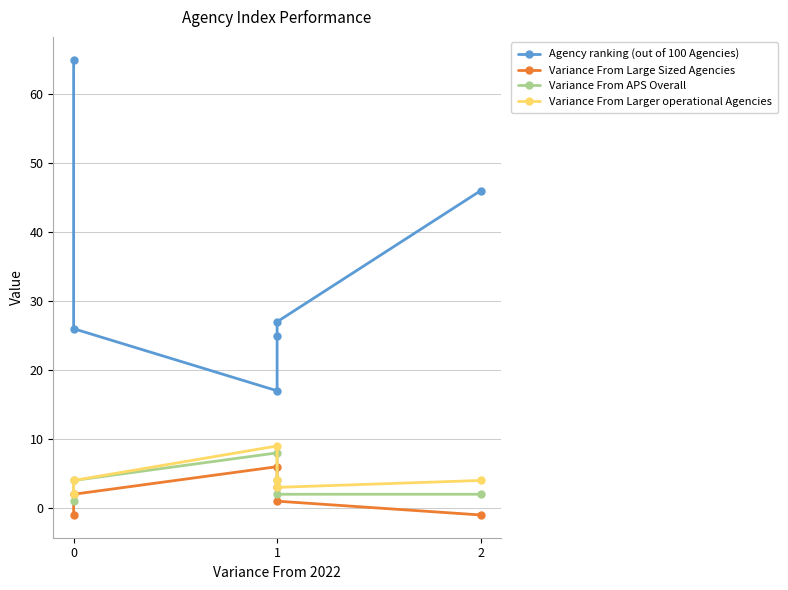

Where is Variance From Larger operational Agencies nearest to the value 5?

1